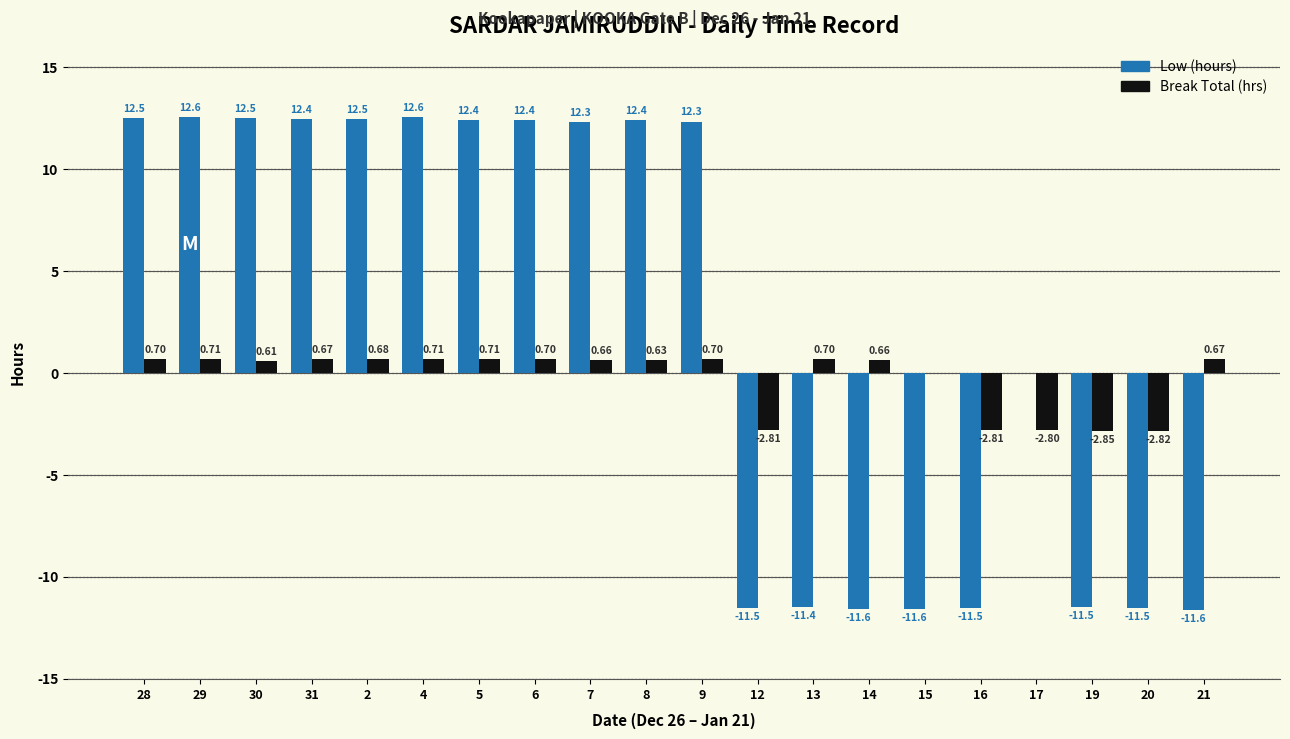

What is the total value across all series at 6?

13.1